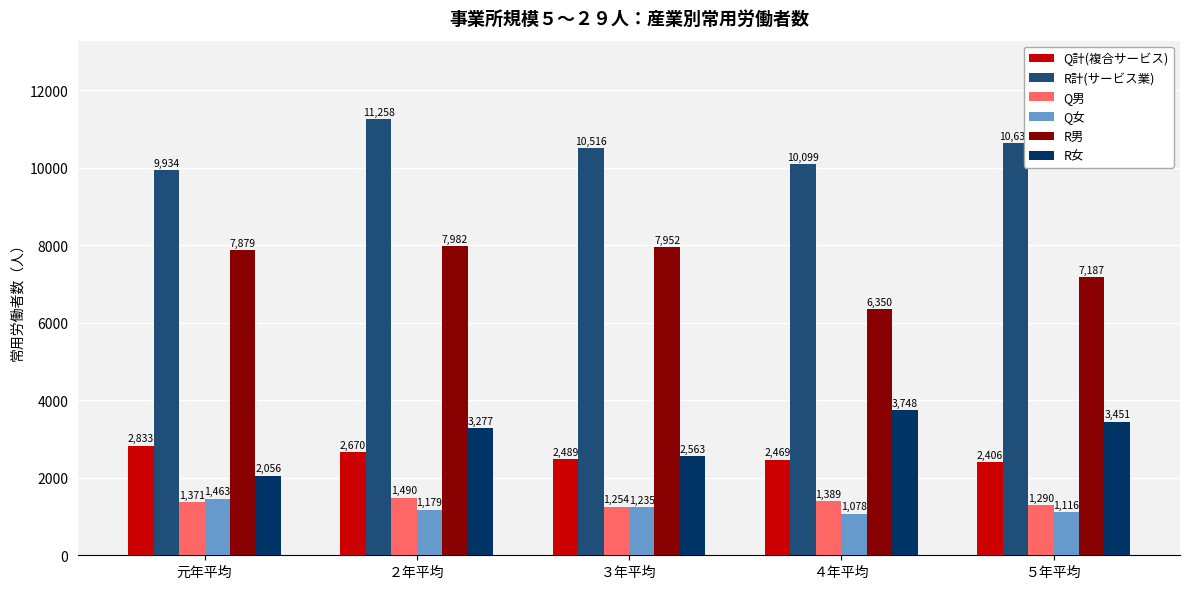

At which label does Q男 reach its peak?

２年平均